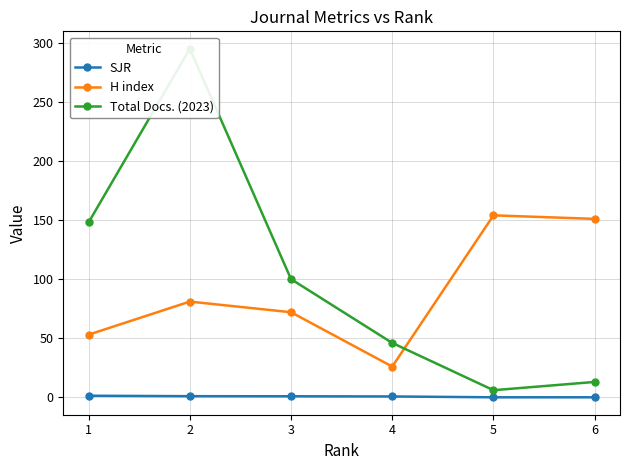

The value of H index at 3 is 115.9. True or false?

False